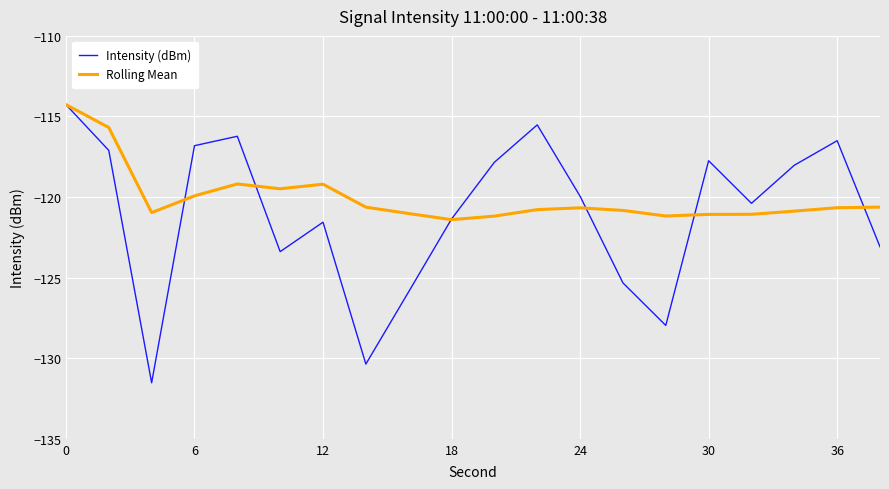

List the series in order of their overall mean, lowest first.

Intensity (dBm), Rolling Mean